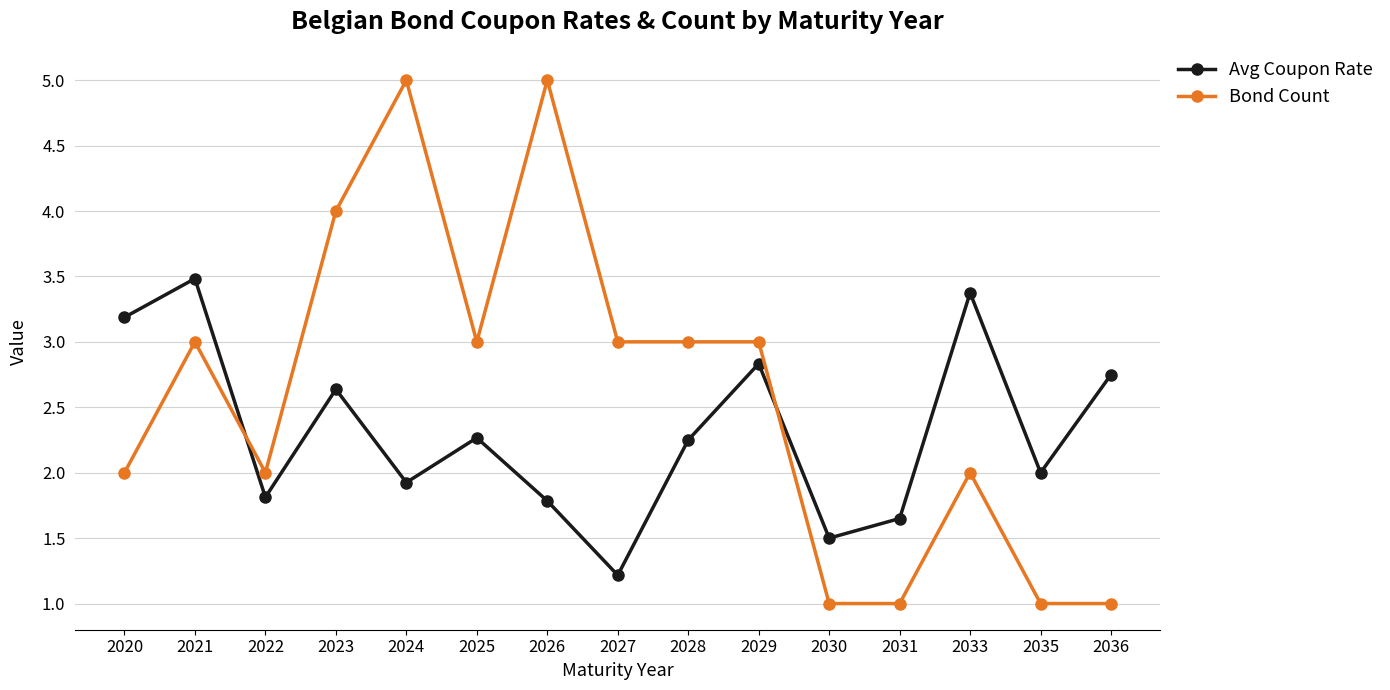

What is the maximum value for Avg Coupon Rate?

3.5